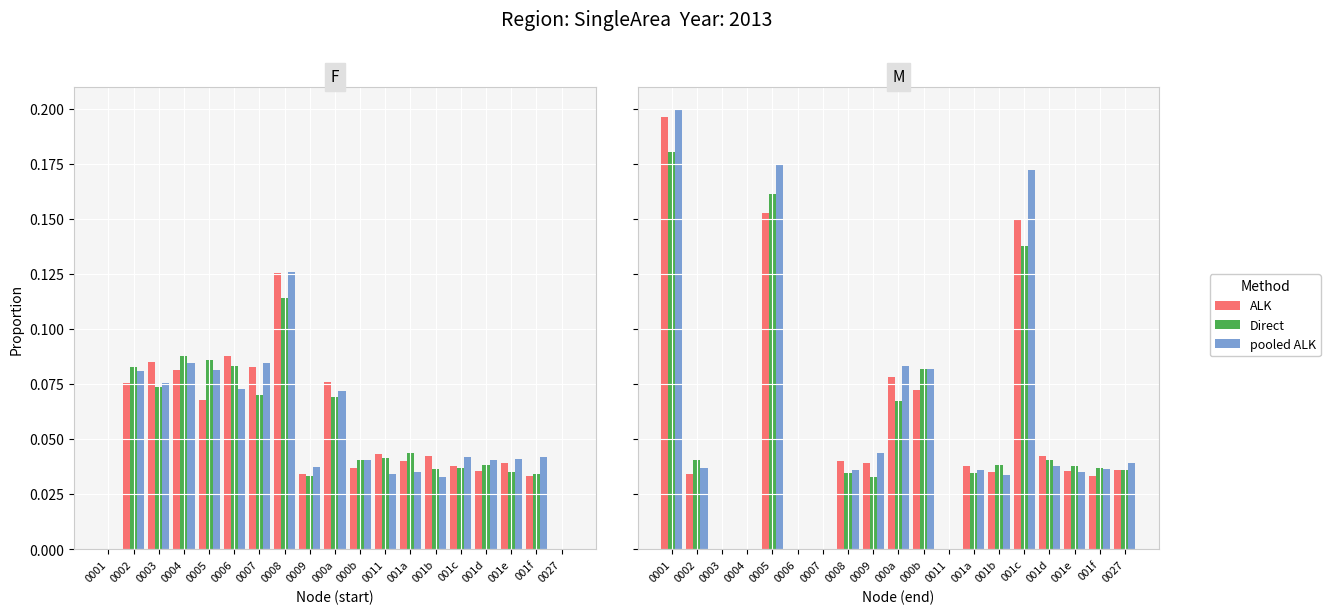

Which category has the lowest value in the ALK series?

0003